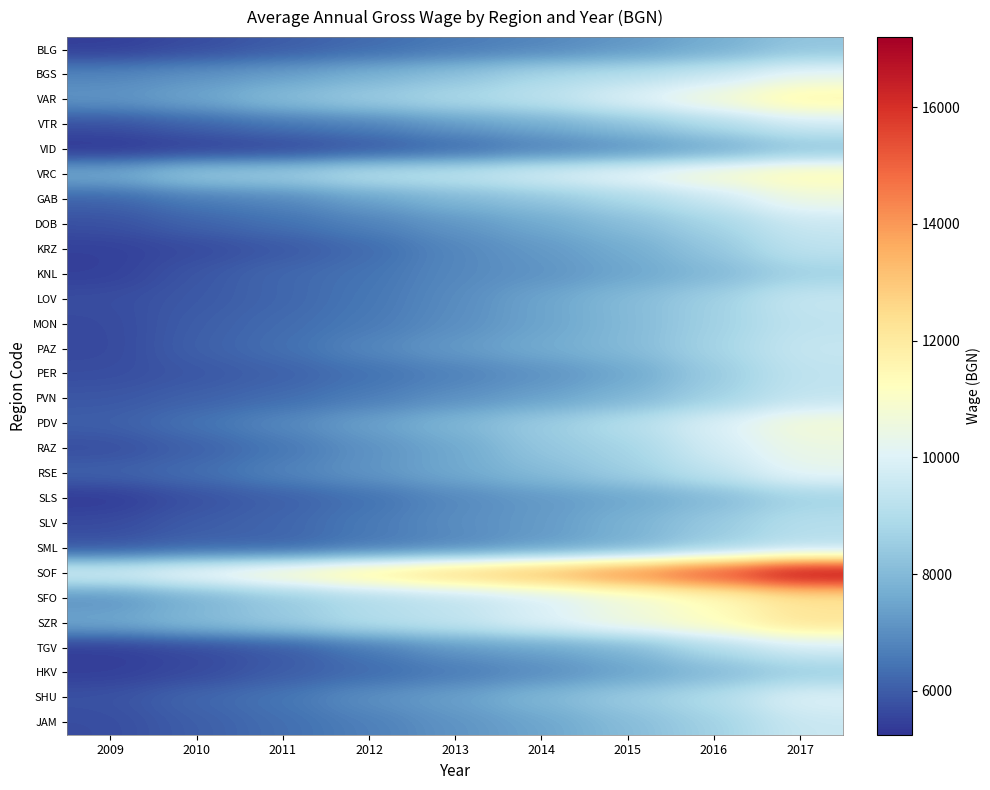

Which series changed the most between 2012 and 2017?

SOF